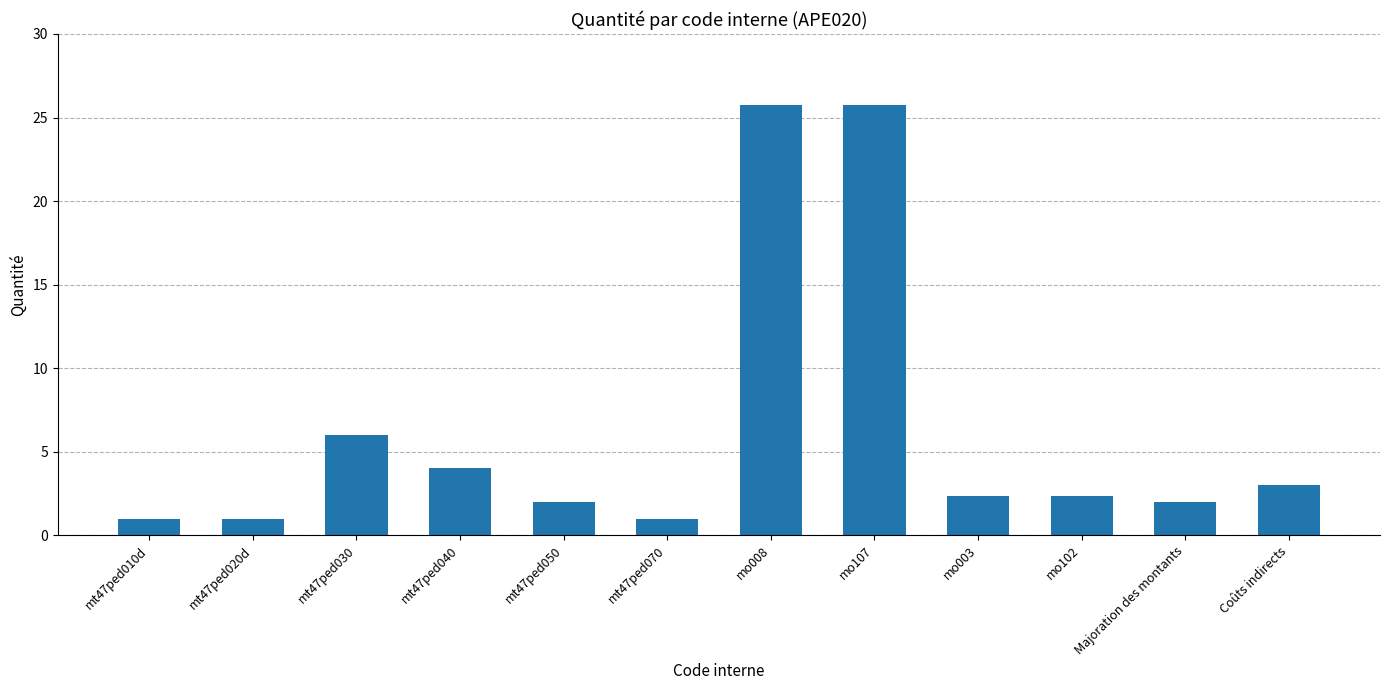

Reading left to right, list all the values displayed in this chart.

mt47ped010d=1.0	mt47ped020d=1.0	mt47ped030=6.0	mt47ped040=4.0	mt47ped050=2.0	mt47ped070=1.0	mo008=25.7	mo107=25.7	mo003=2.3	mo102=2.3	Majoration des montants=2.0	Coûts indirects=3.0